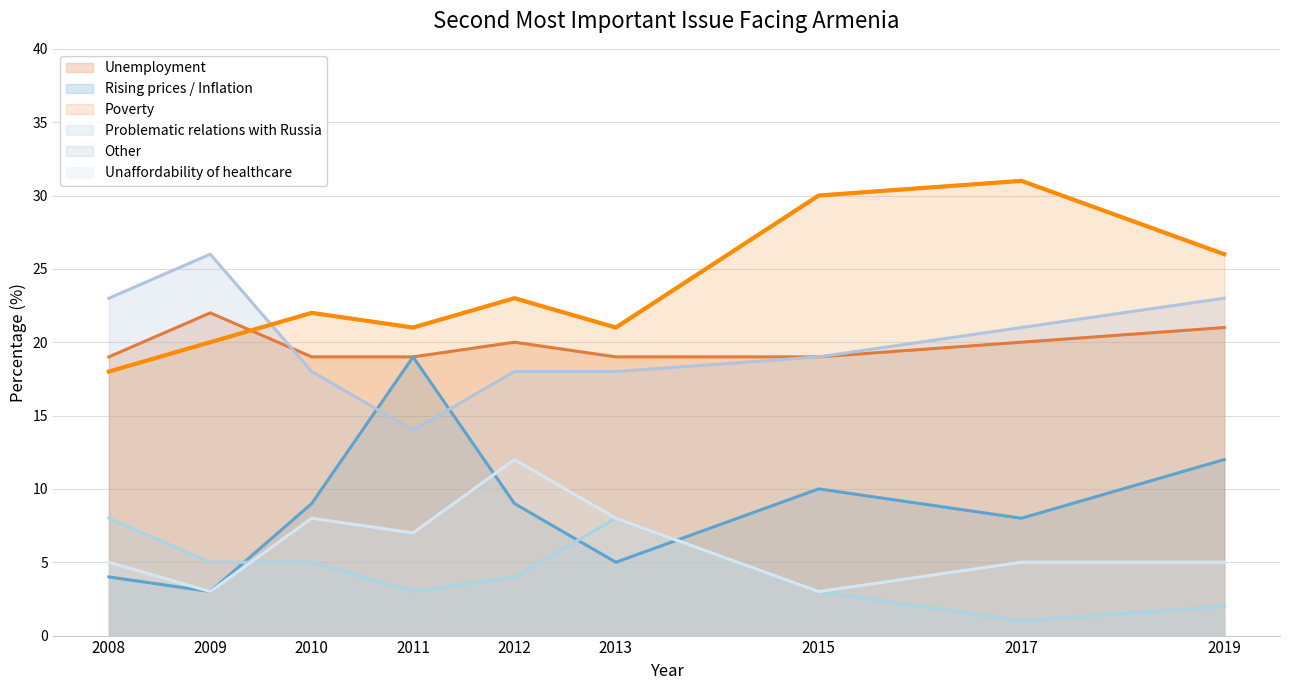

Rank the series at 2010 from highest to lowest value.

Poverty, Unemployment, Other, Rising prices / Inflation, Unaffordability of healthcare, Problematic relations with Russia